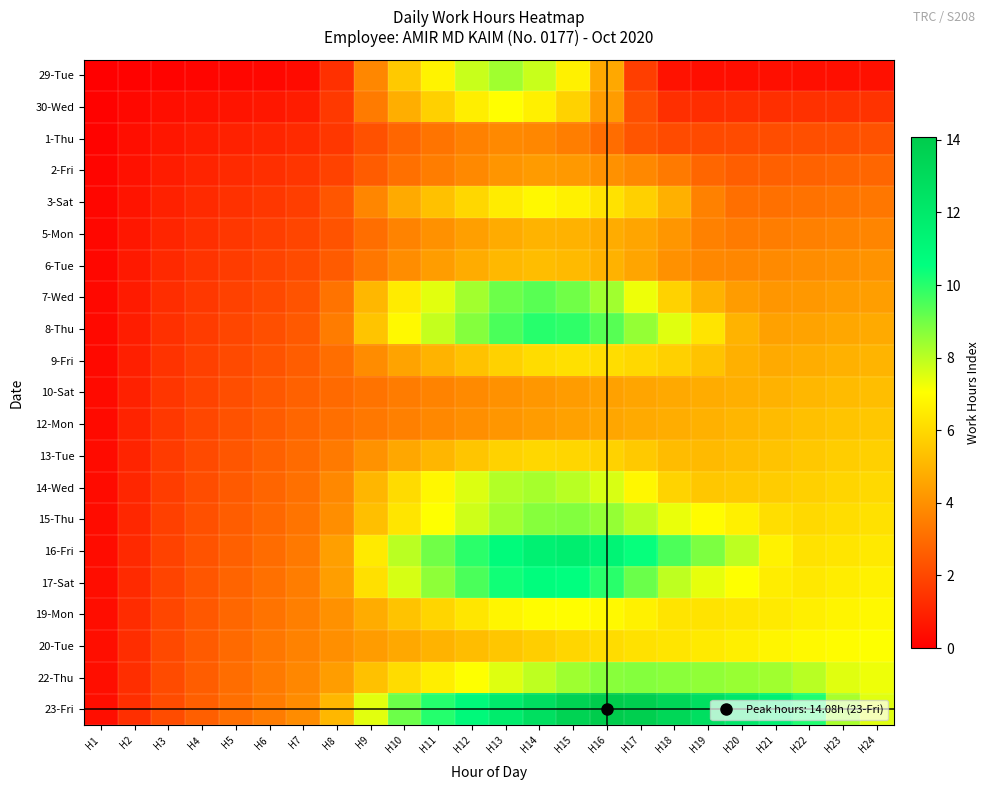

Which series has the largest range (max minus min)?

23-Fri